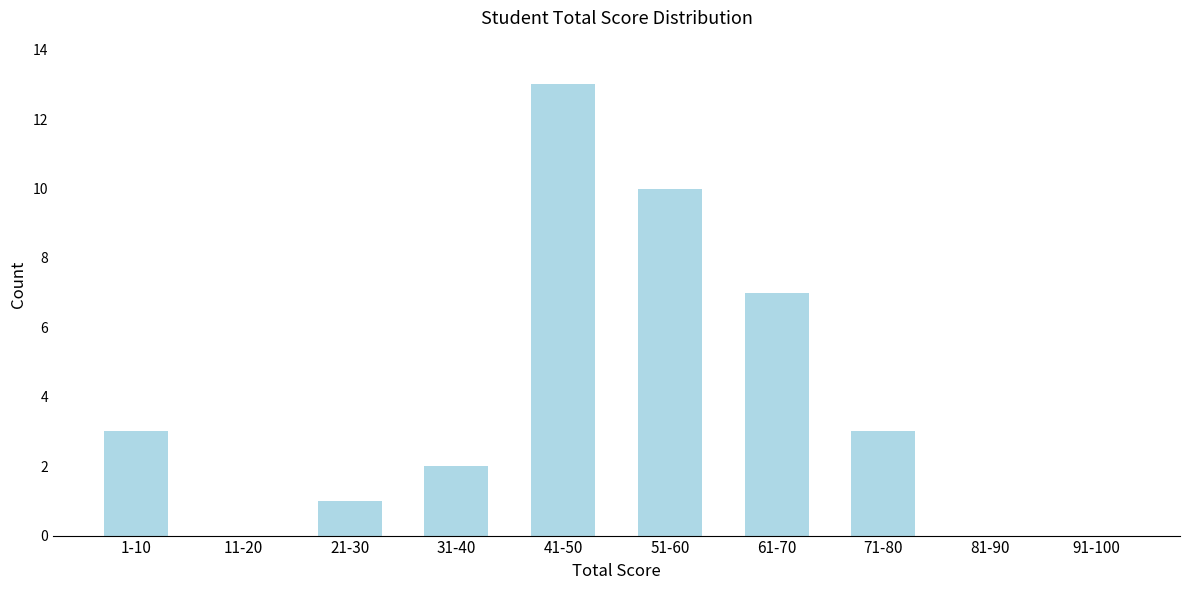

Reading left to right, list all the values displayed in this chart.

1-10=3	11-20=0	21-30=1	31-40=2	41-50=13	51-60=10	61-70=7	71-80=3	81-90=0	91-100=0